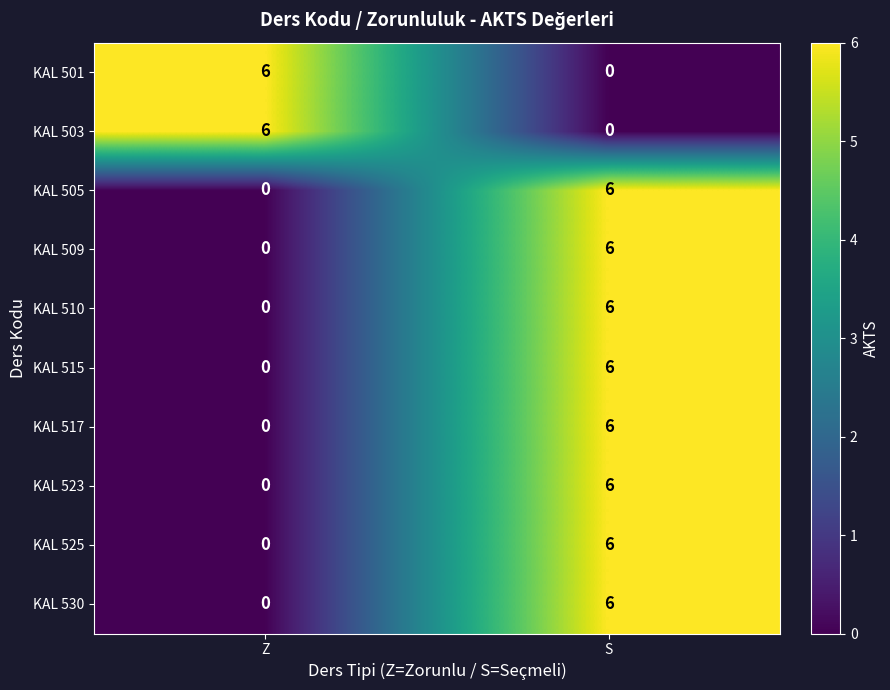

Reading right to left, what are all the values shown in this chart?

KAL 501: S=0	Z=6
KAL 503: S=0	Z=6
KAL 505: S=6	Z=0
KAL 509: S=6	Z=0
KAL 510: S=6	Z=0
KAL 515: S=6	Z=0
KAL 517: S=6	Z=0
KAL 523: S=6	Z=0
KAL 525: S=6	Z=0
KAL 530: S=6	Z=0